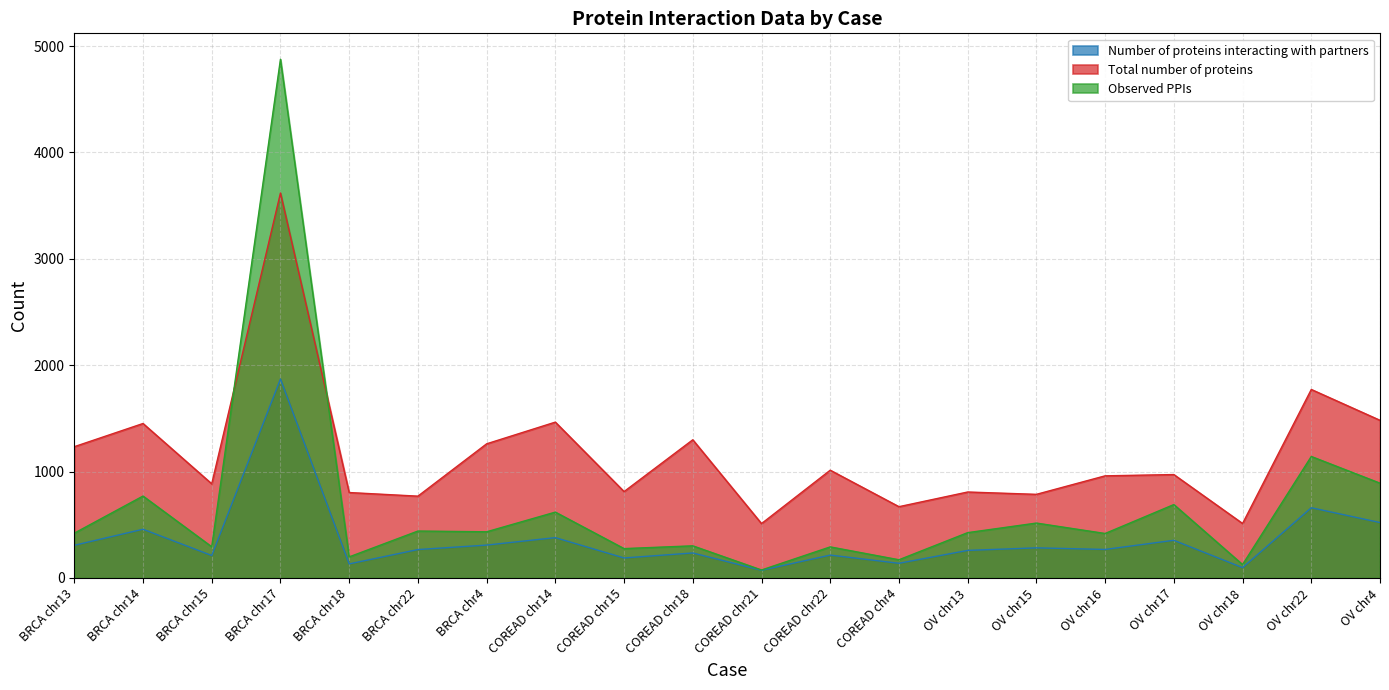

Reading right to left, what are all the values shown in this chart?

Number of proteins interacting with partners: 521	660	97	354	268	283	259	138	215	72	235	188	379	309	267	132	1870	211	458	307
Total number of proteins: 1482	1772	512	972	960	786	808	670	1013	511	1299	812	1465	1261	769	803	3619	885	1452	1234
Observed PPIs: 891	1142	126	690	418	516	426	171	292	75	302	276	619	434	441	198	4876	293	770	421